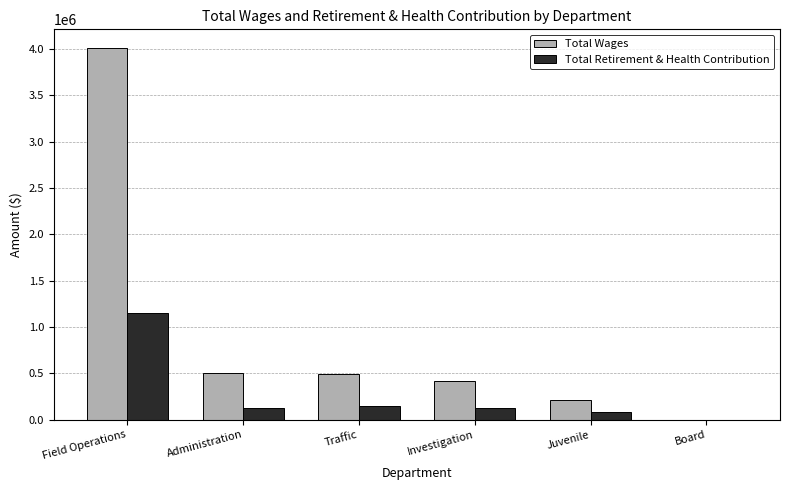

Which series changed the most between Traffic and Investigation?

Total Wages